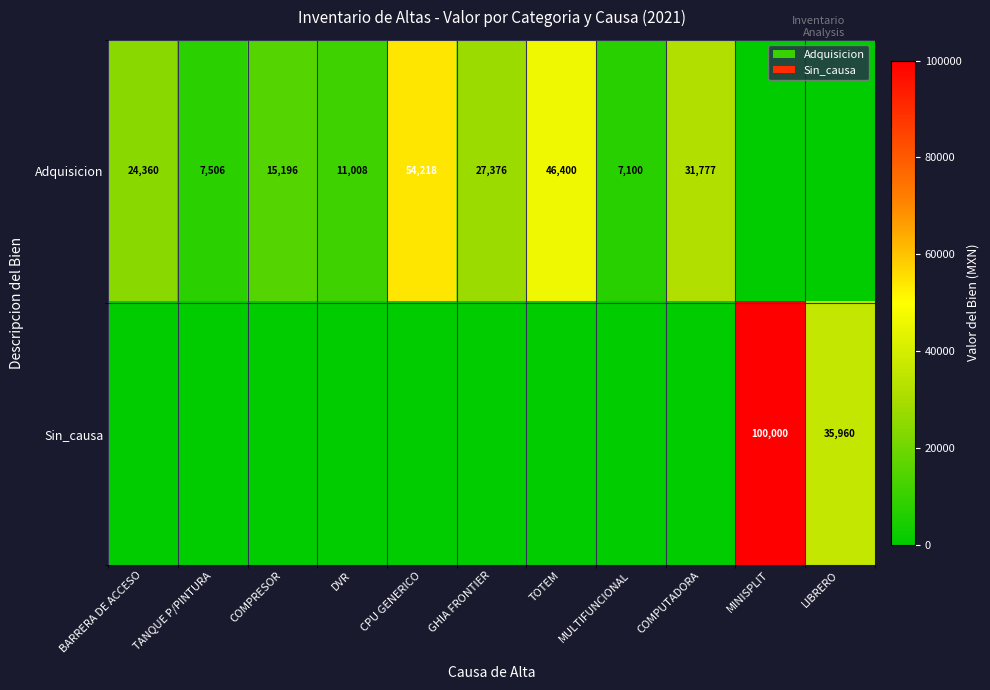

The Adquisicion series shows 13099 at BARRERA DE ACCESO. True or false?

False